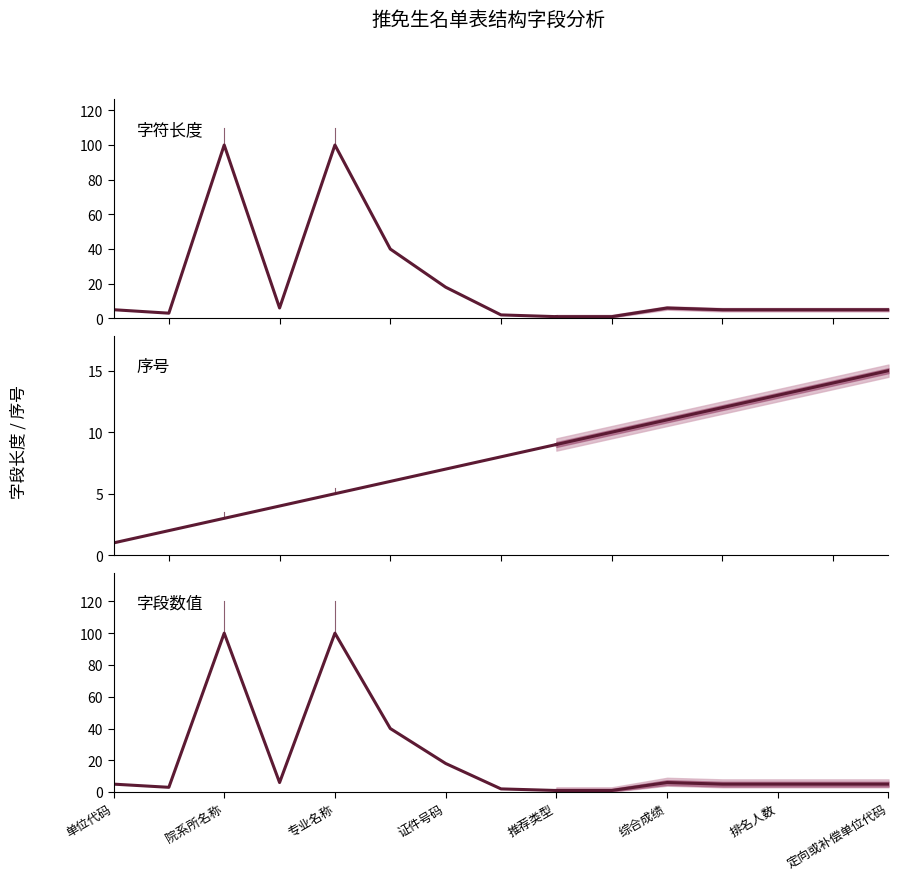

Between 专业代码 and 排名人数, which series saw the biggest shift?

序号